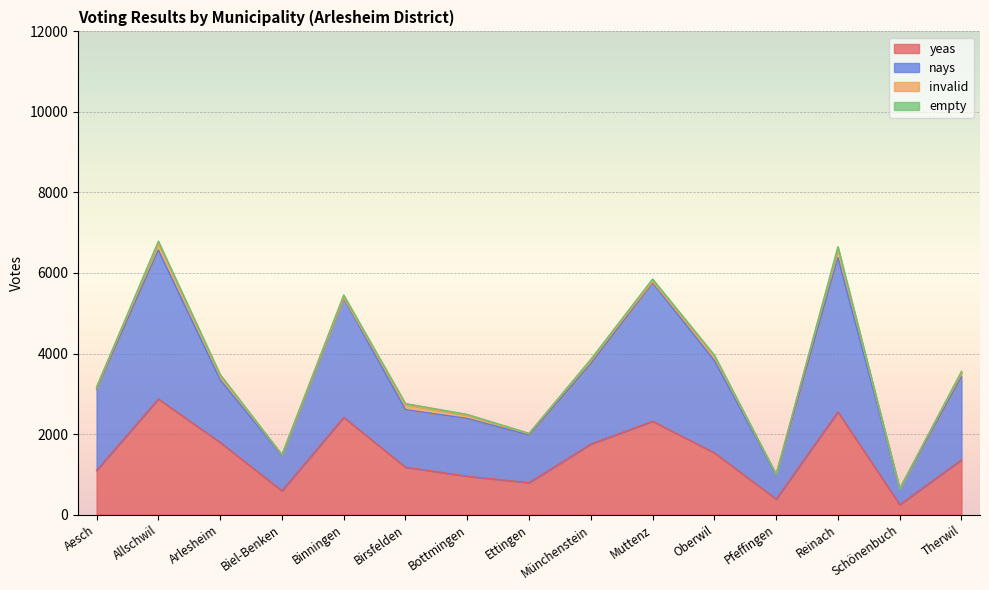

What is the average value of the yeas series?

1456